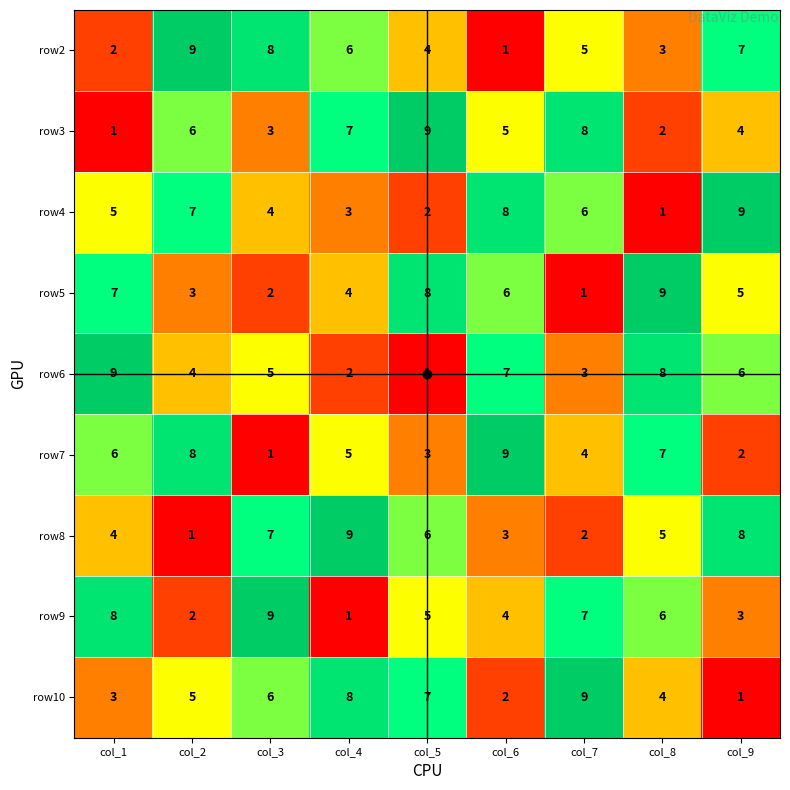

The row10 series shows 3 at col_4. True or false?

False